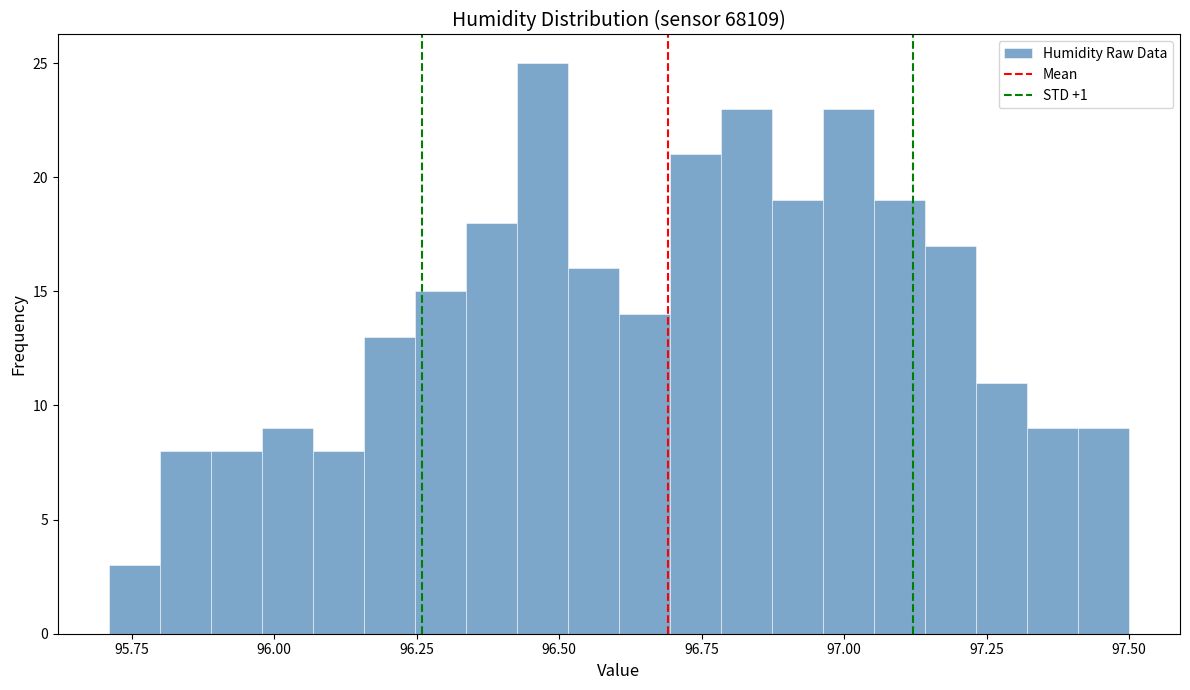

Around what value on the x-axis is the tallest bar? Give the approximate position of its centre, as read against the axis.

96.45